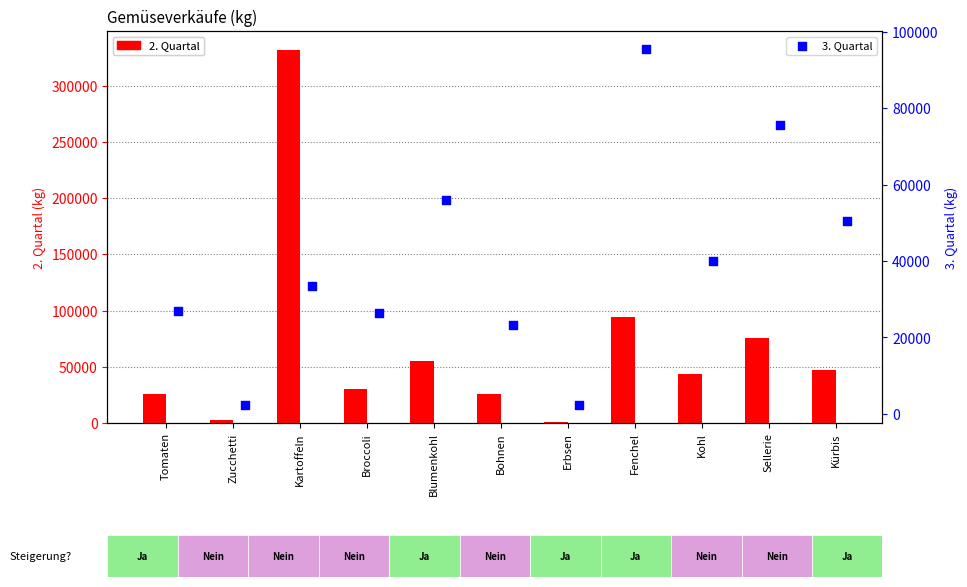

At which category is the sum across all series the highest?

Kartoffeln